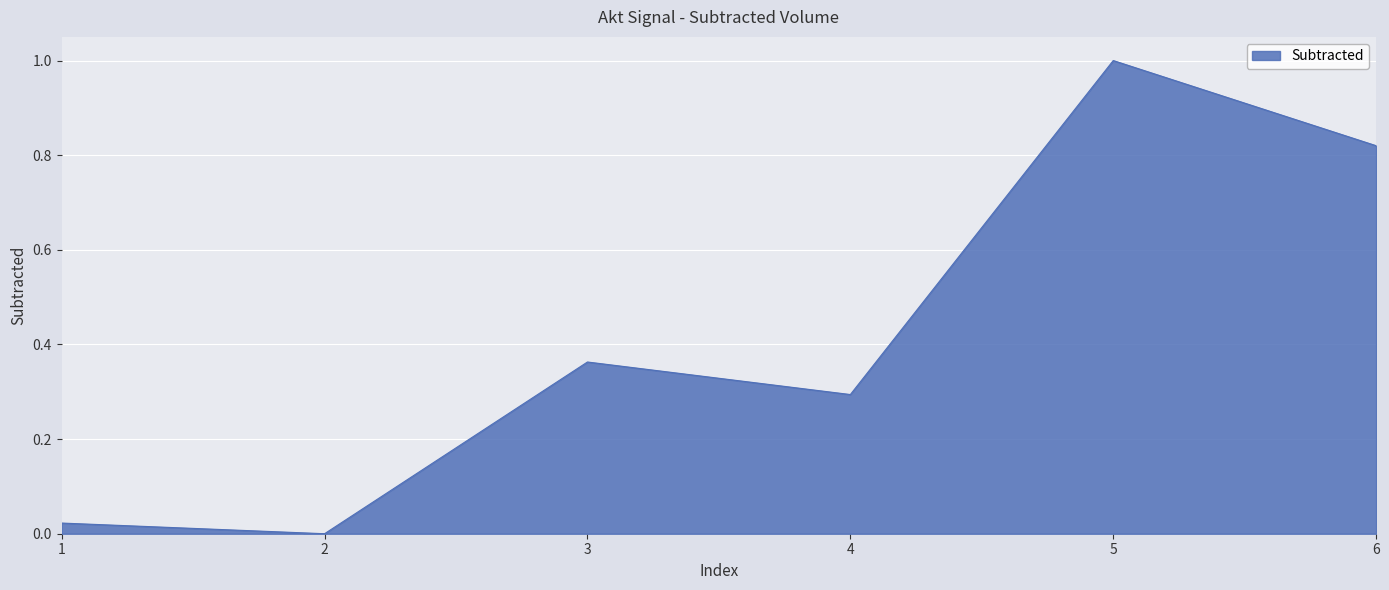

How many interior local peaks (higher than both neighbors) does the data have?

2